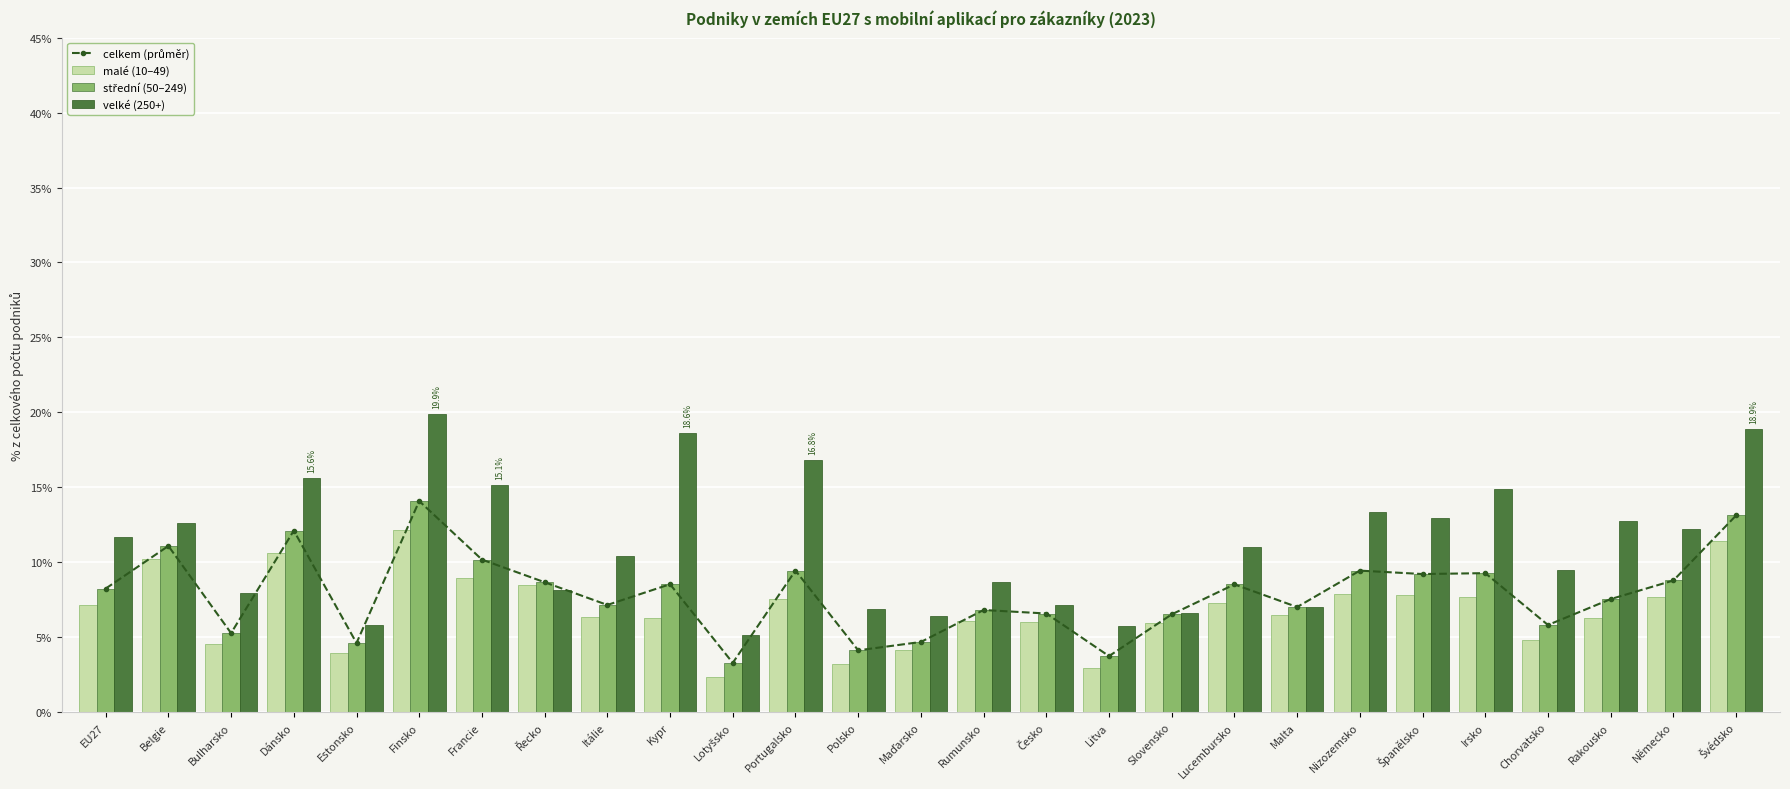

Count the malé (10–49) values in the range 0 to 1.

27